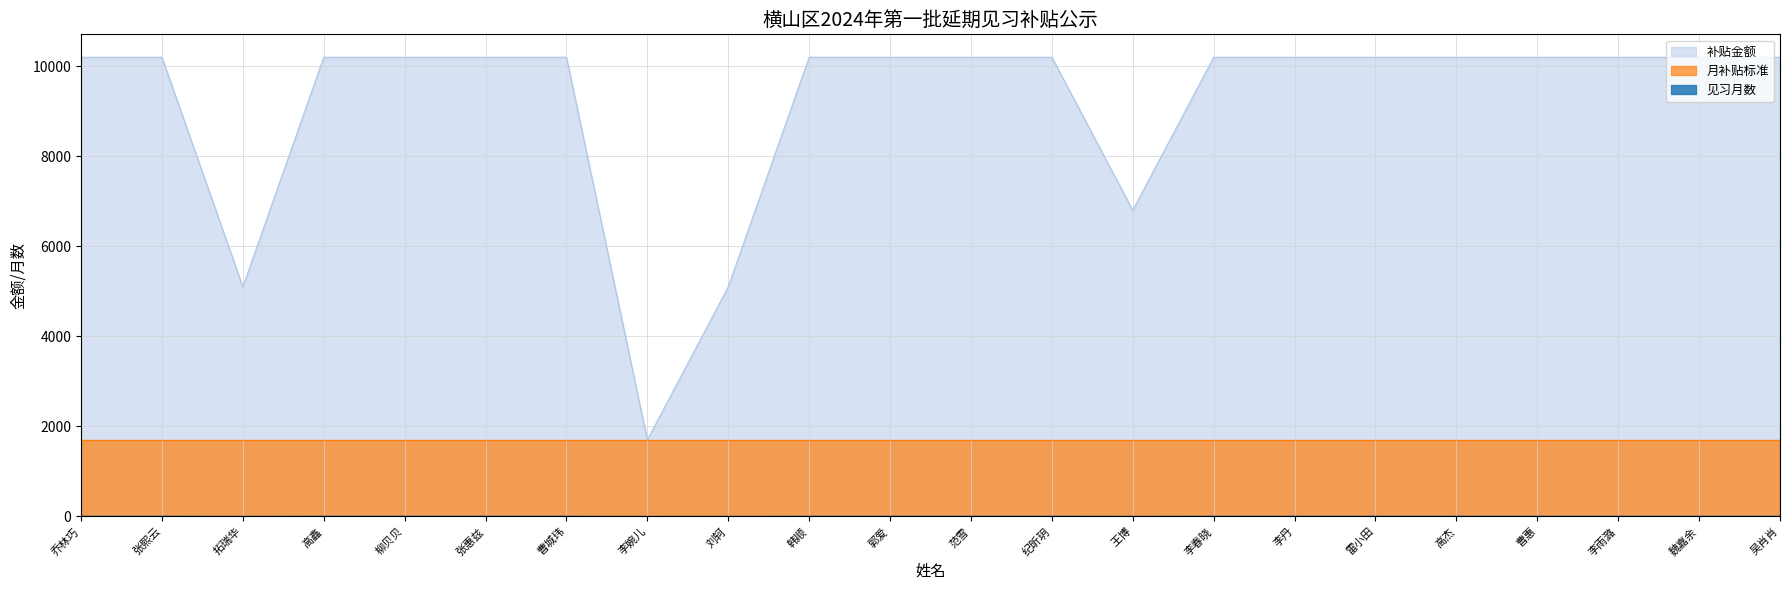

What is the difference between the highest and lowest values at 曹惠?

10194